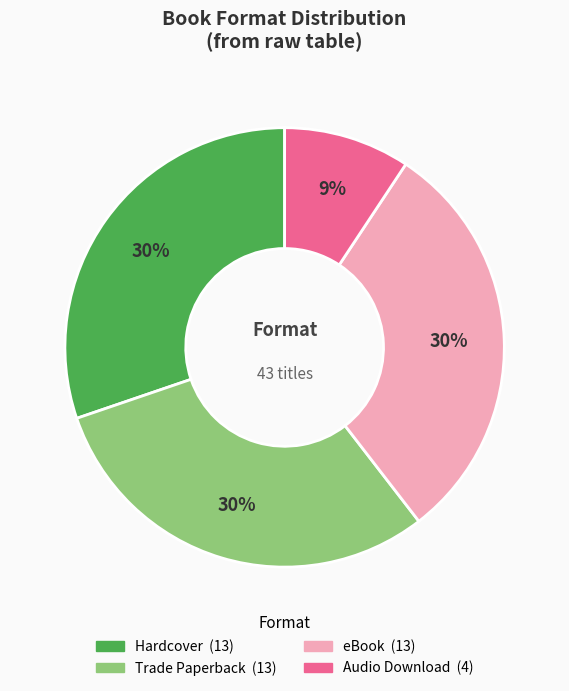

Is there any slice that represents more than half of the pie?

No